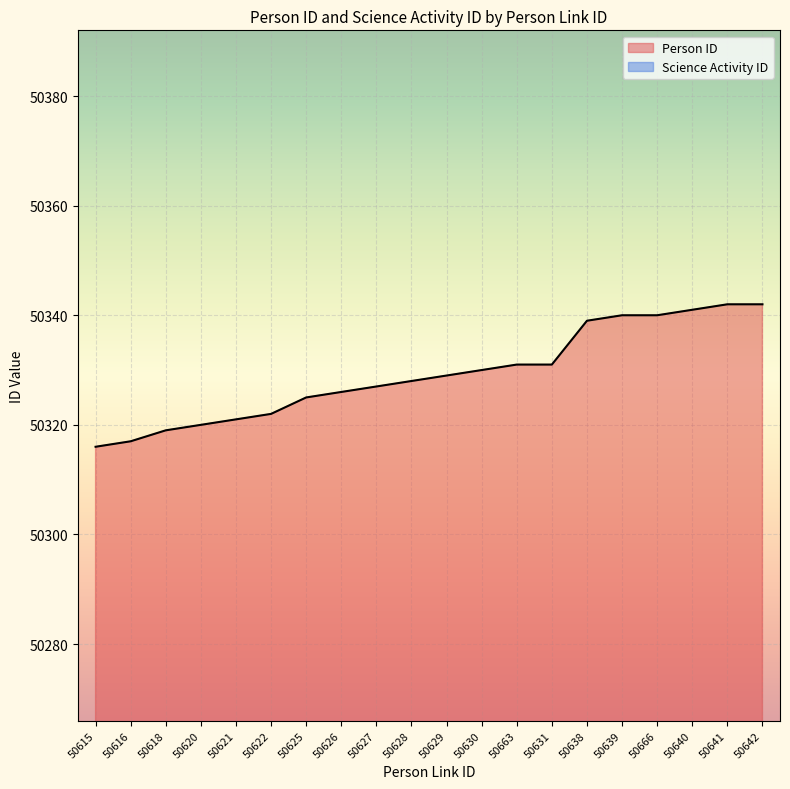

How many interior local valleys does the Science Activity ID series have?

2